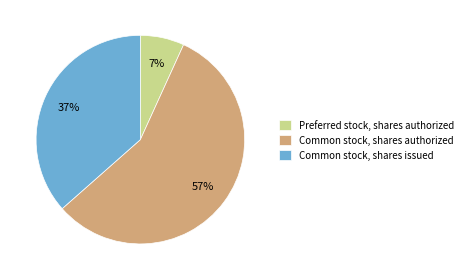

Rank the categories by value from highest to lowest.

Common stock, shares authorized, Common stock, shares issued, Preferred stock, shares authorized